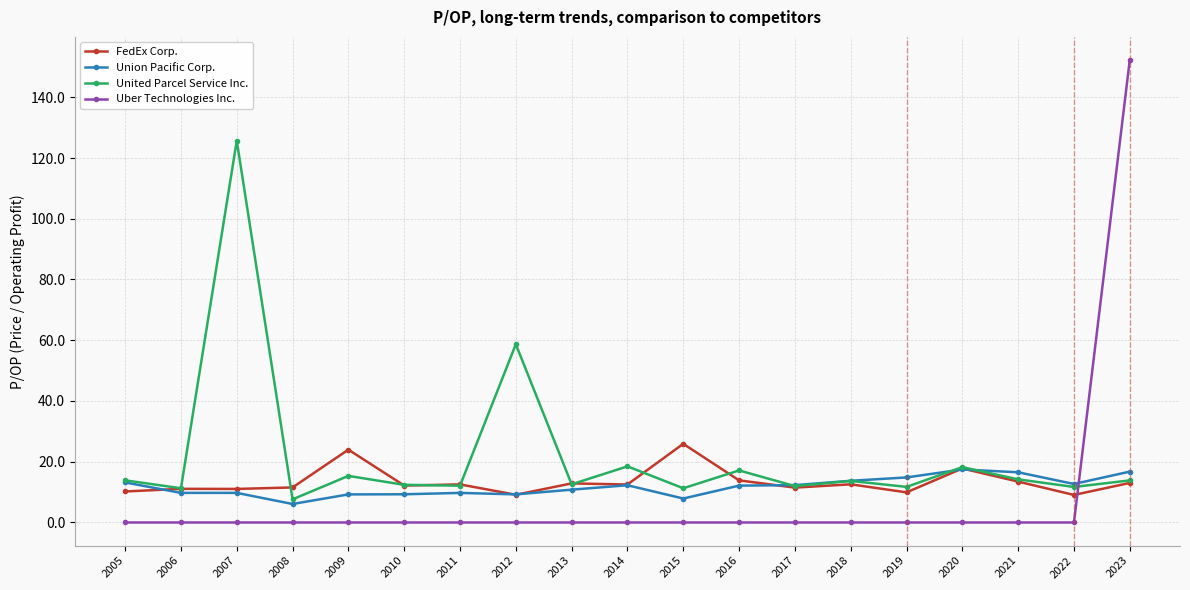

At which category is the sum across all series the highest?

2023